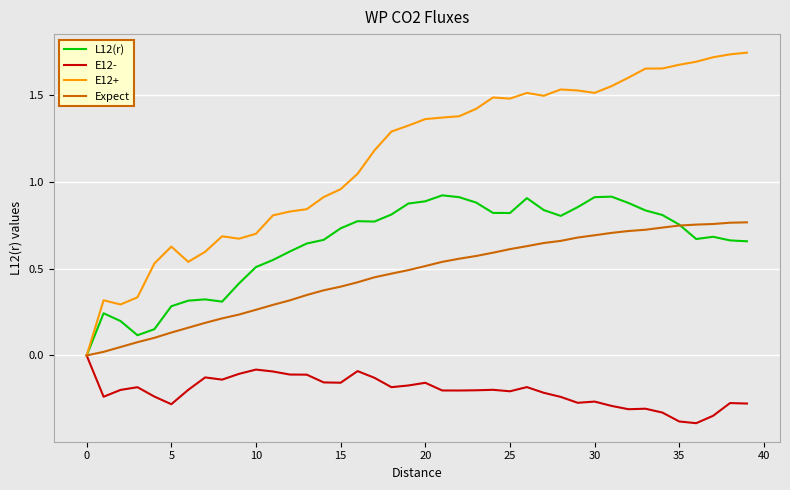

What is the smallest value displayed?

-0.4